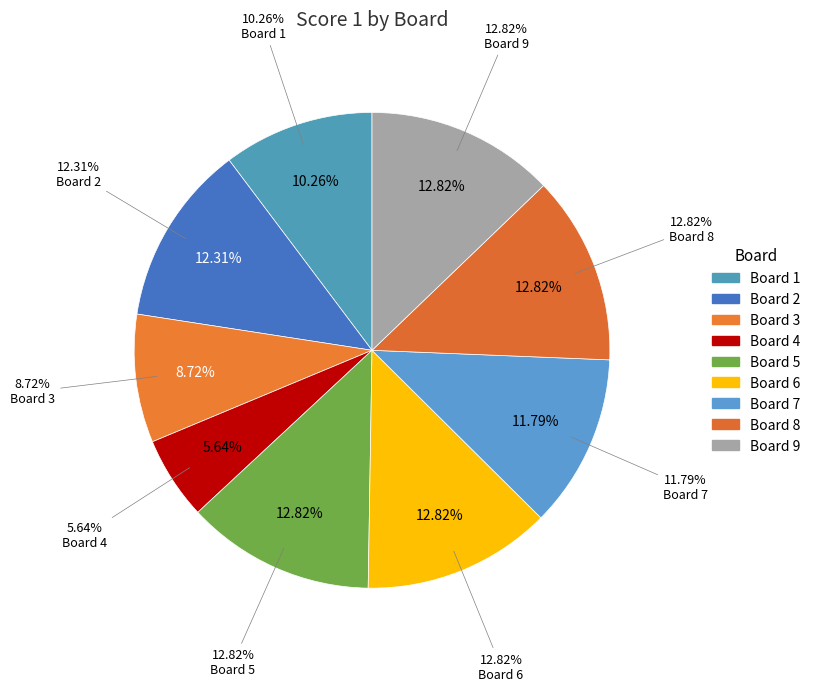

To the nearest percent, what is the combined percentage of 7 and 1?

22%